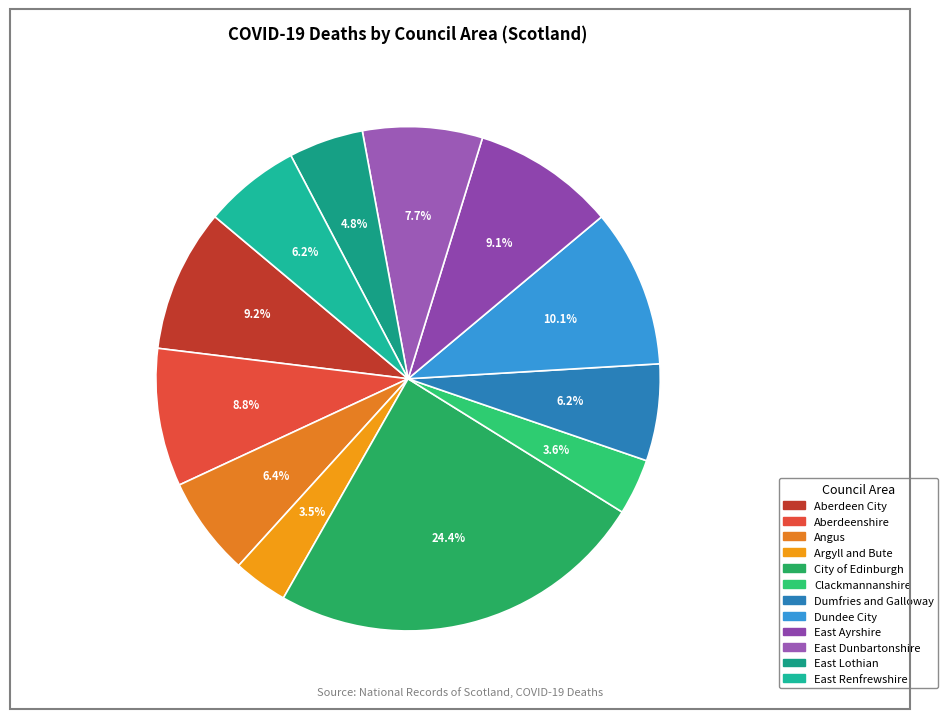

Is it true that East Dunbartonshire is 8% of the pie?

True